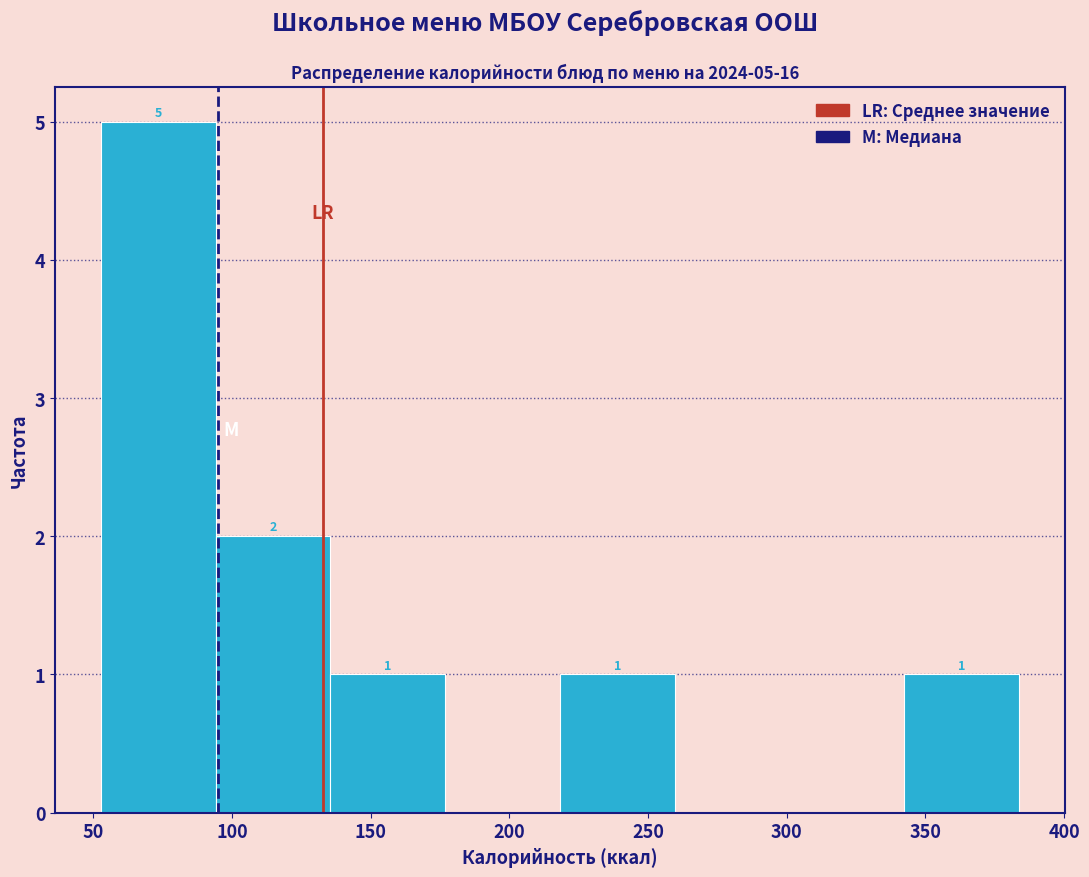

Which range on the x-axis has the tallest bar?

55 to 95